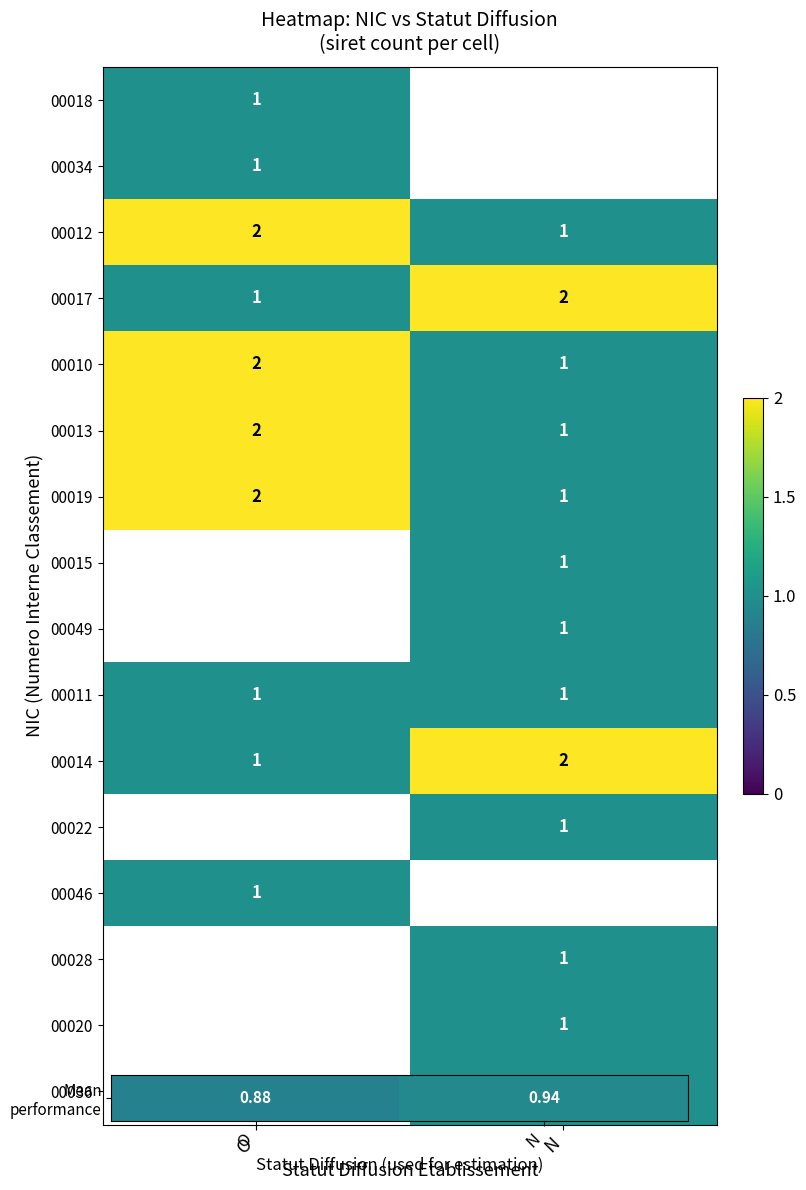

At which category does the chart reach its minimum across all series?

O